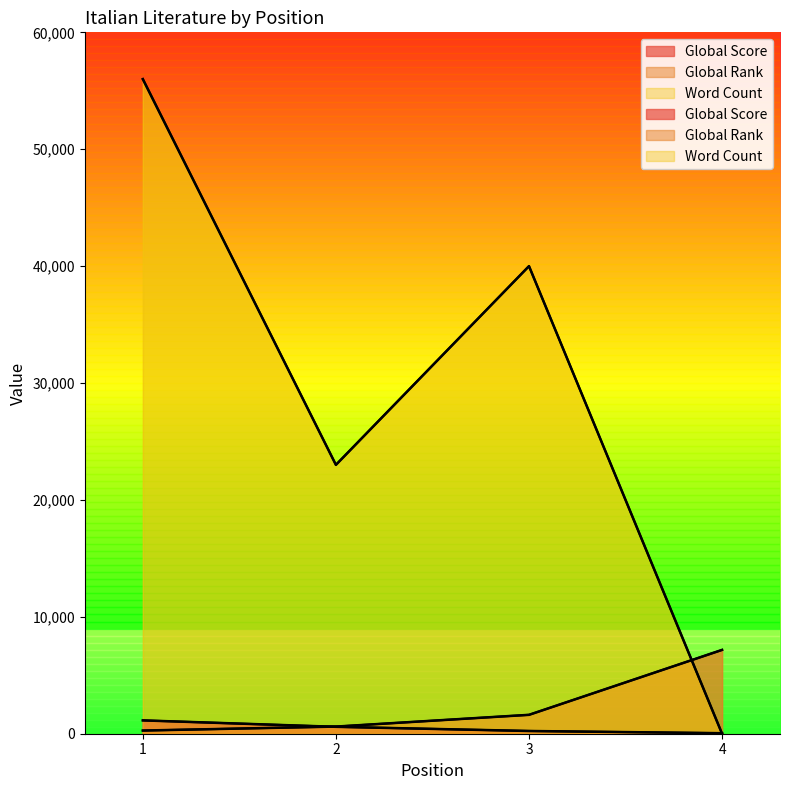

What is the value of the Global Score point at the 2nd from the left?

591